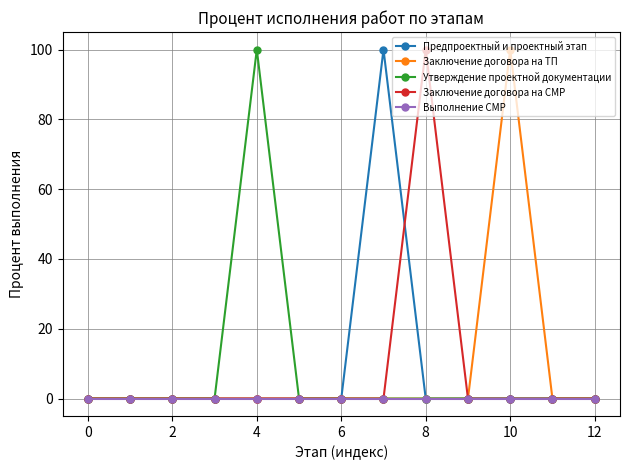

What are all the series names shown in the legend?

Предпроектный и проектный этап, Заключение договора на ТП, Утверждение проектной документации, Заключение договора на СМР, Выполнение СМР